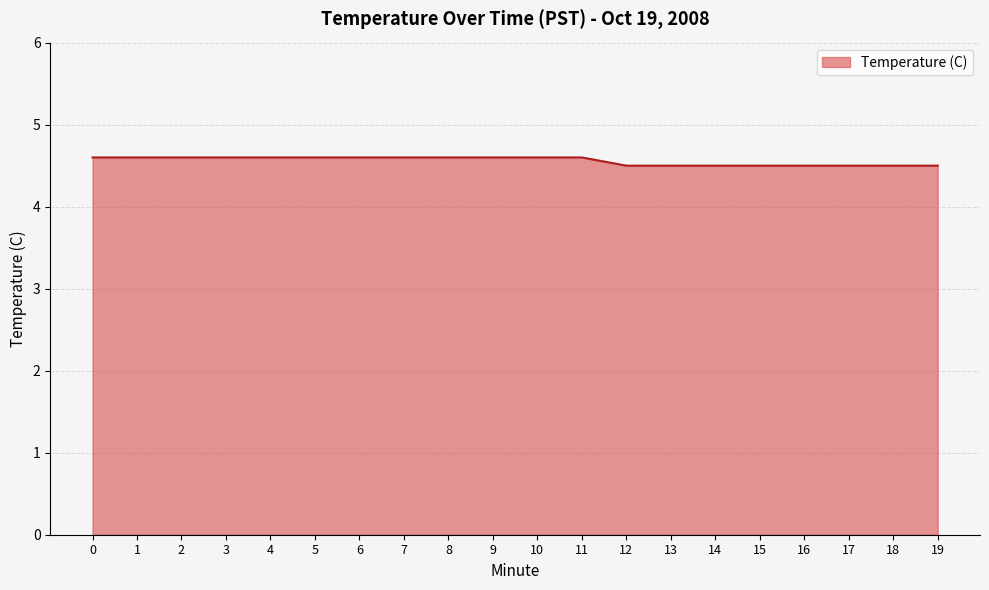

Is it true that the value at 15 is 4.5?

True